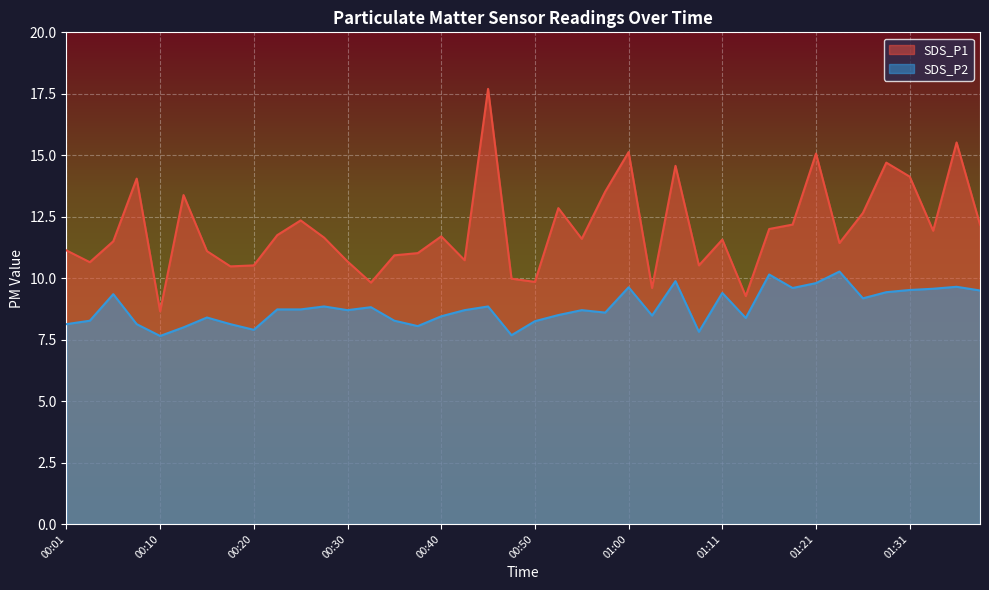

Reading left to right, what are all the values shown in this chart?

SDS_P1: 11.1	10.7	11.5	14.1	8.7	13.4	11.1	10.5	10.5	11.8	12.3	11.7	10.7	9.8	10.9	11.0	11.7	10.7	17.7	10.0	9.8	12.8	11.6	13.5	15.1	9.6	14.6	10.5	11.6	9.3	12.0	12.2	15.1	11.4	12.7	14.7	14.1	11.9	15.5	12.2
SDS_P2: 8.1	8.3	9.3	8.1	7.7	8.0	8.4	8.1	7.9	8.7	8.7	8.8	8.7	8.8	8.3	8.1	8.4	8.7	8.8	7.7	8.2	8.5	8.7	8.6	9.6	8.5	9.9	7.8	9.4	8.4	10.2	9.6	9.8	10.3	9.2	9.4	9.5	9.6	9.7	9.5